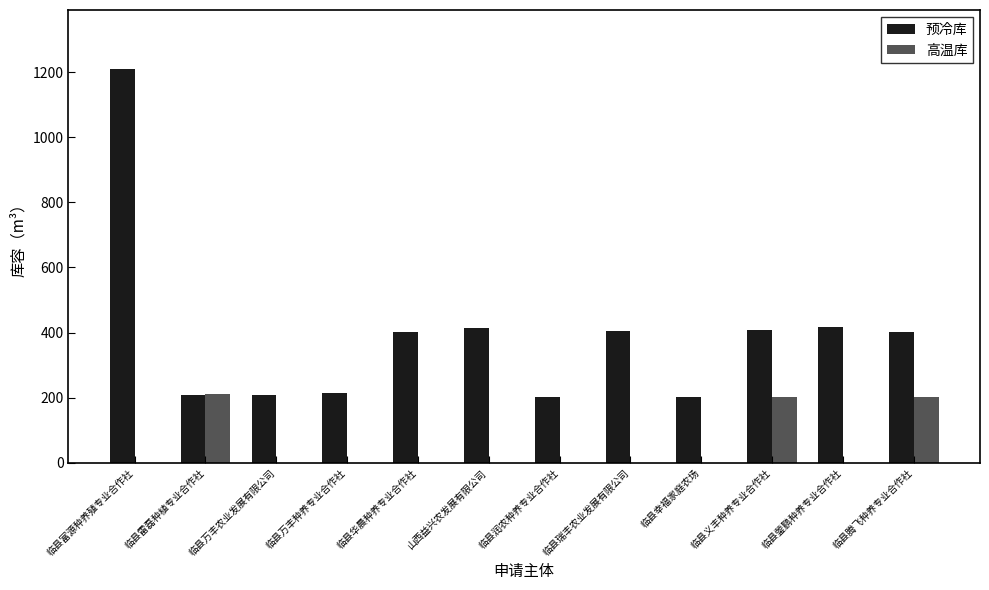

True or false: 预冷库 has a value of 403.4 at 临县瑞丰农业发展有限公司.

True